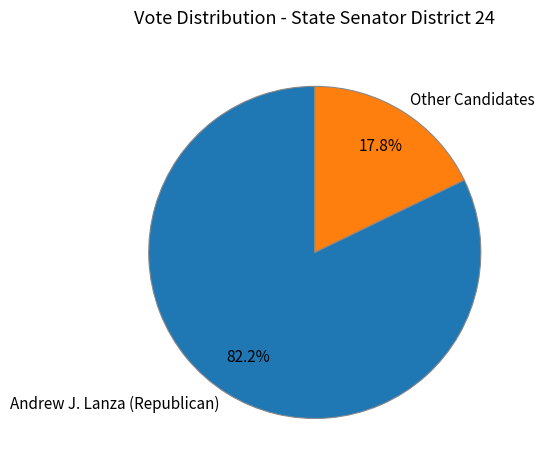

Rank the categories by value from highest to lowest.

Andrew J. Lanza (Republican), Other Candidates